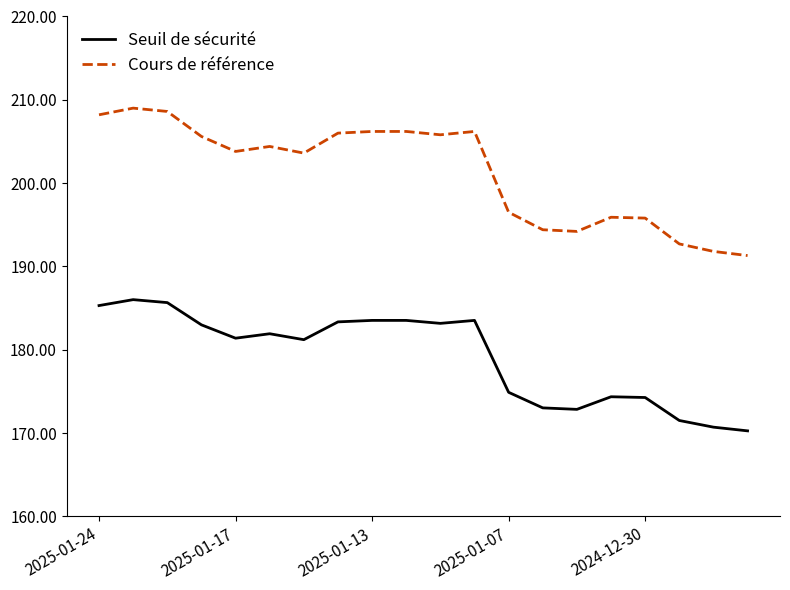

Which series has the largest total across all categories?

Cours de référence